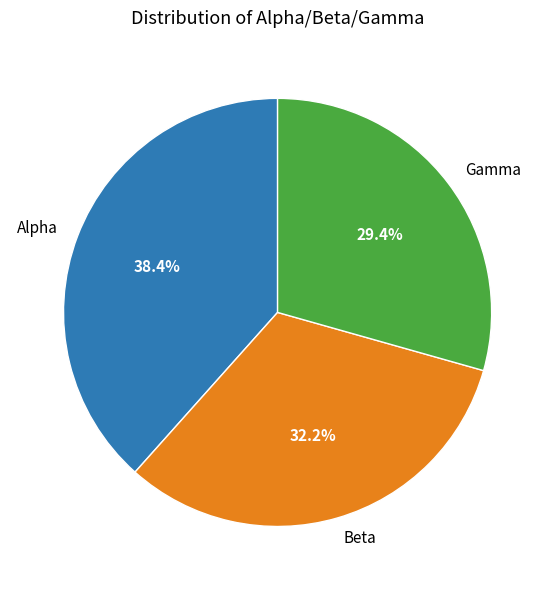

Approximately how many times larger is the value at Alpha compared to Gamma?

1.3